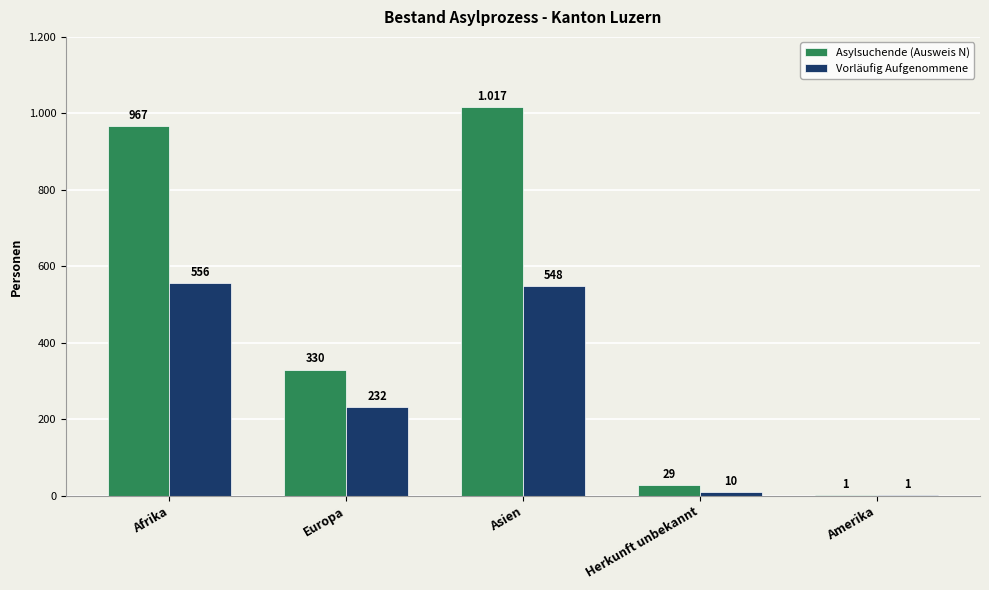

Rank the series by their maximum value, from highest to lowest.

Asylsuchende (Ausweis N), Vorläufig Aufgenommene